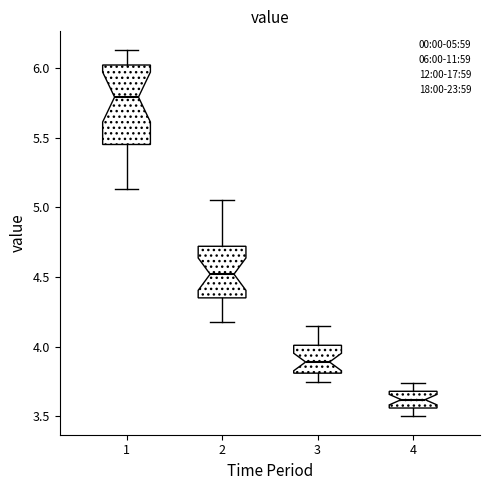

Reading left to right, read every box against the y-axis: the position of its median line, the range the box covers, and the ends of its whiskers. The values are not printed on the chart, so give them approximately, as read against the axis.

1: median 5.80, box 5.45 to 6.00, whiskers 5.15 to 6.15
2: median 4.50, box 4.35 to 4.70, whiskers 4.20 to 5.05
3: median 3.90, box 3.80 to 4.00, whiskers 3.75 to 4.15
4: median 3.60, box 3.55 to 3.70, whiskers 3.50 to 3.75